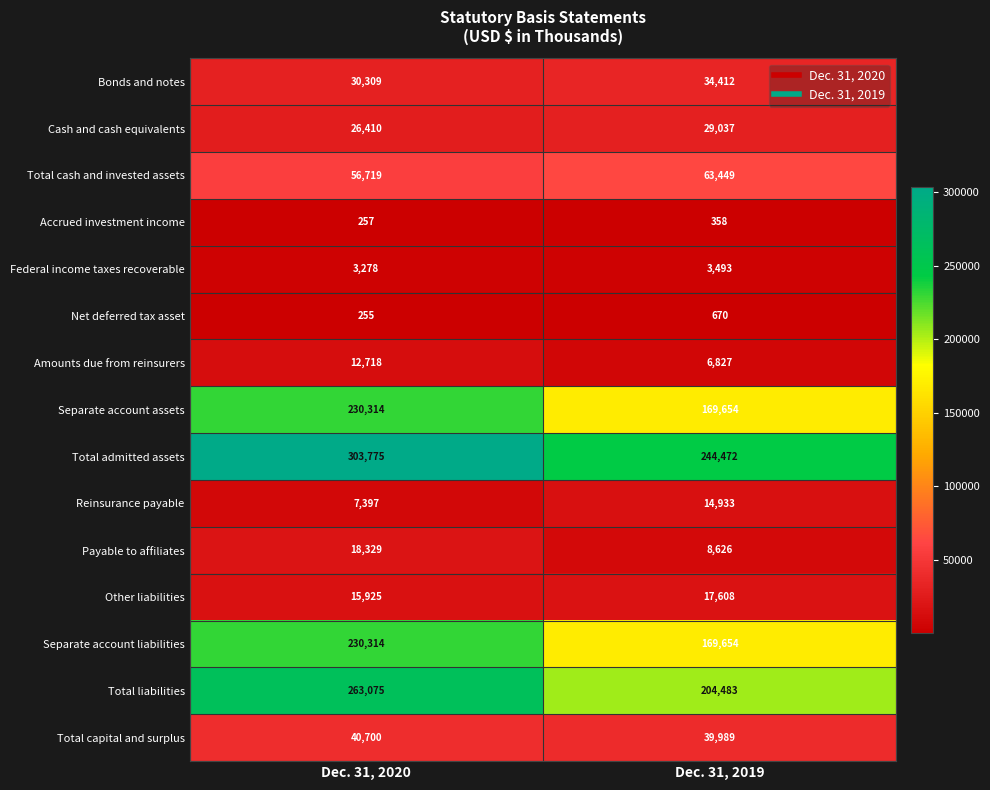

Reading left to right, transcribe all the data shown in this chart.

Bonds and notes: 30309	34412
Cash and cash equivalents: 26410	29037
Total cash and invested assets: 56719	63449
Accrued investment income: 257	358
Federal income taxes recoverable: 3278	3493
Net deferred tax asset: 255	670
Amounts due from reinsurers: 12718	6827
Separate account assets: 230314	169654
Total admitted assets: 303775	244472
Reinsurance payable: 7397	14933
Payable to affiliates: 18329	8626
Other liabilities: 15925	17608
Separate account liabilities: 230314	169654
Total liabilities: 263075	204483
Total capital and surplus: 40700	39989